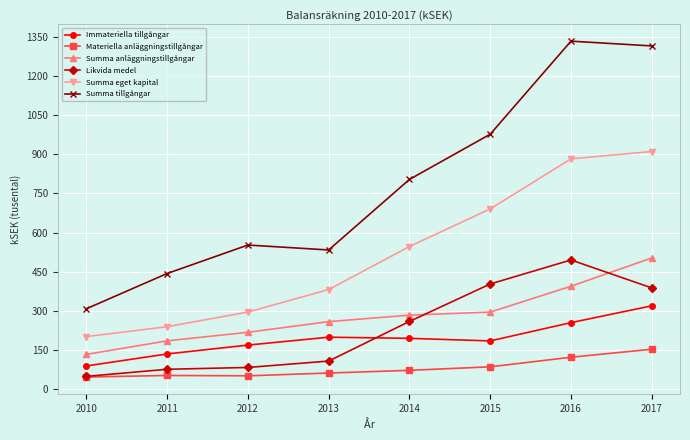

What is the minimum value shown in the chart?

44.5